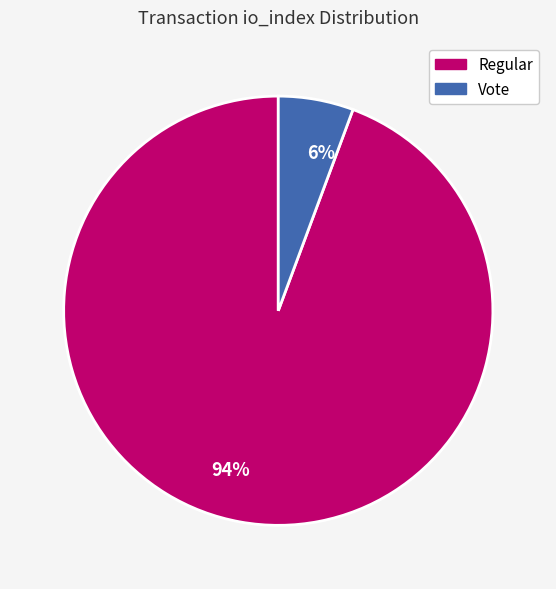

True or false: 94% accounts for 87% of the total.

False